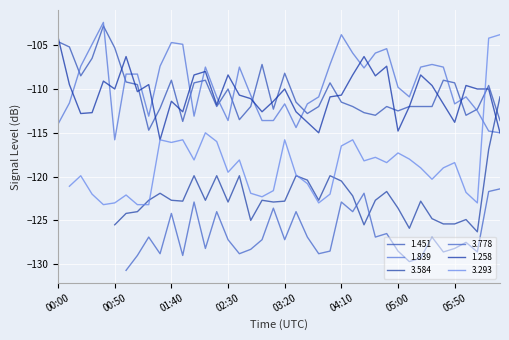

What is the lowest value of the 1.258 series?

-115.8